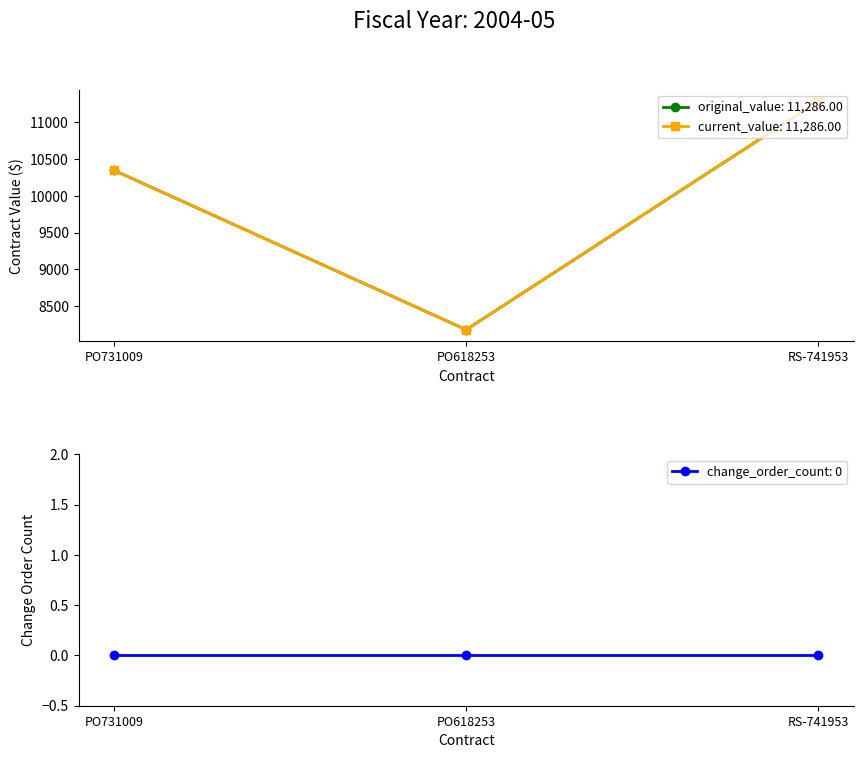

What is the label of the 1st point from the left?

PO731009